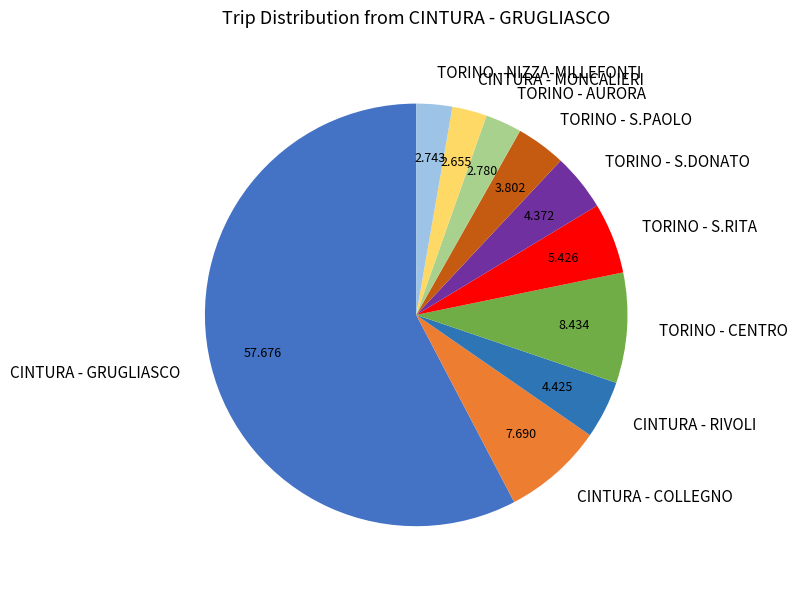

Which slice represents more than half of the pie?

CINTURA - GRUGLIASCO